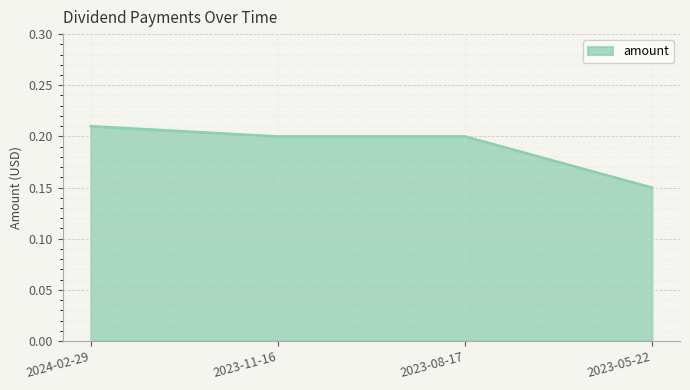

What is the sum of the values at 2023-08-17 and 2024-02-29?

0.4